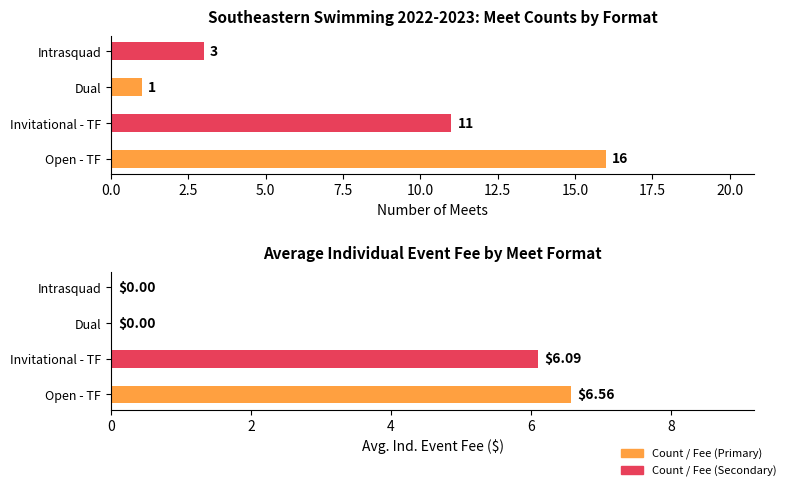

List the series in order of their peak value, lowest first.

Avg Ind. Event Fee ($), Count of Meets